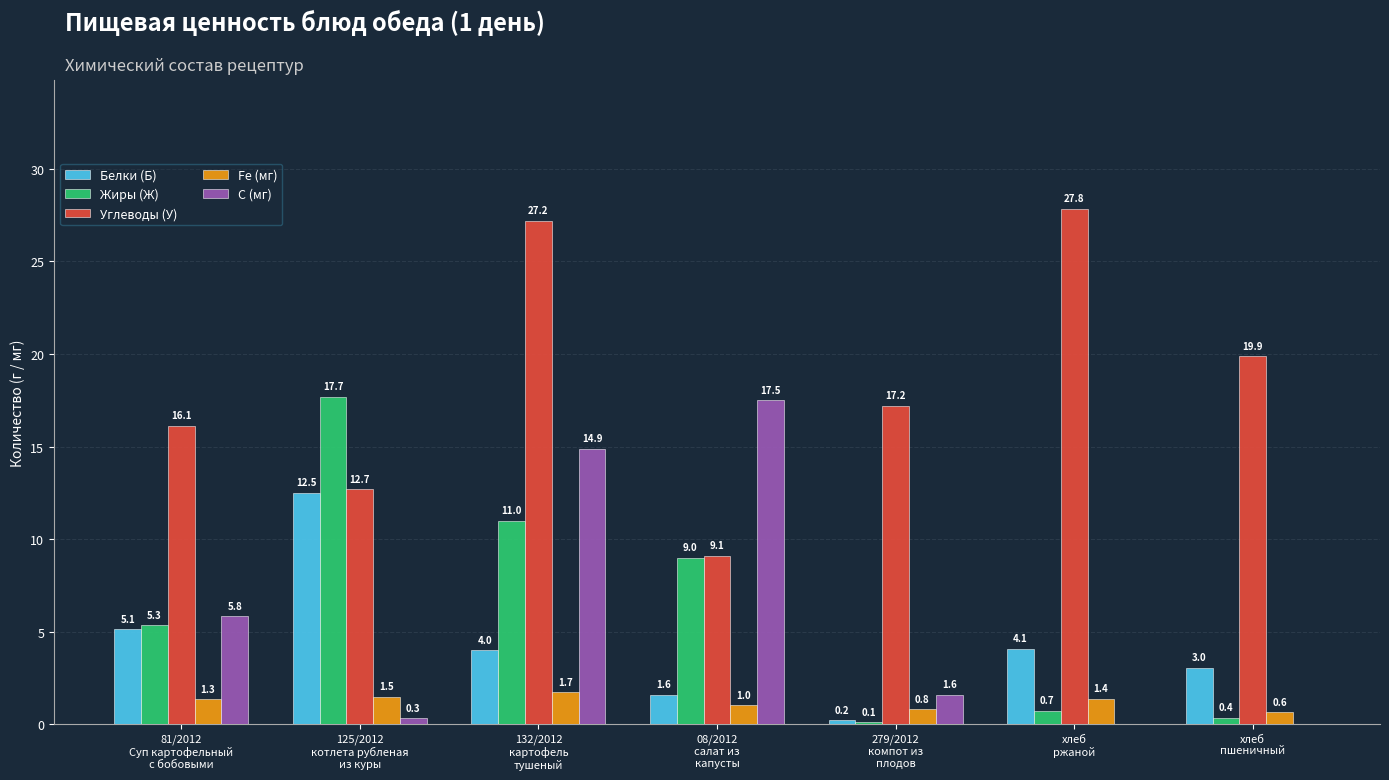

Which series has the largest total across all categories?

Углеводы (У)